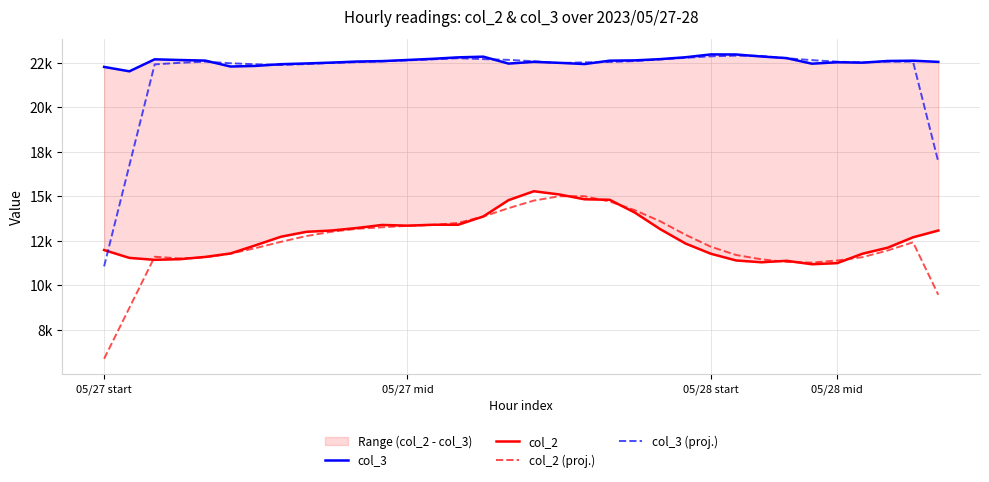

True or false: col_3 and col_2 intersect in this chart.

False